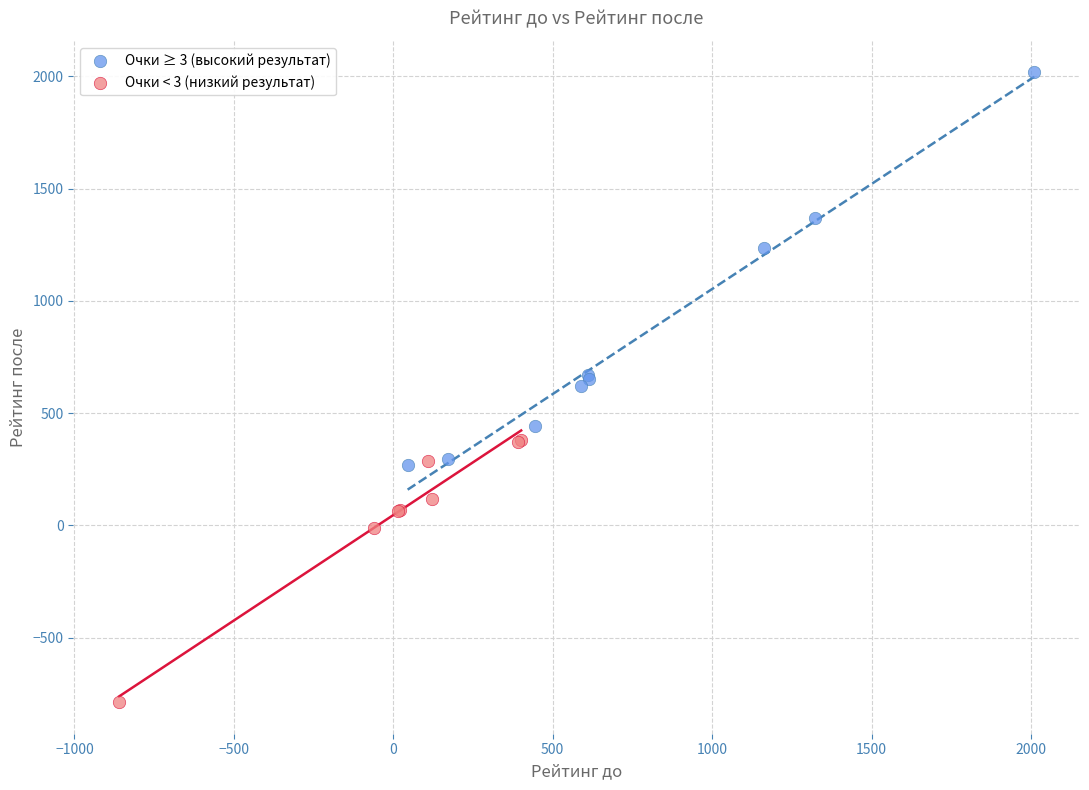

Which series has the widest spread of Y values?

Очки ≥ 3 (высокий результат)